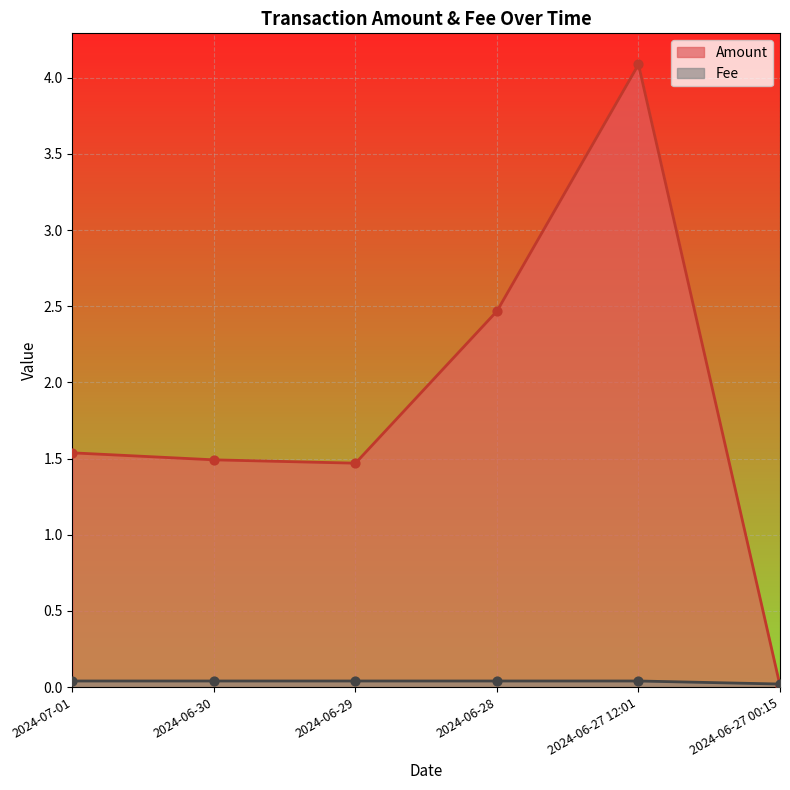

At how many categories does at least one series exceed 3?

1